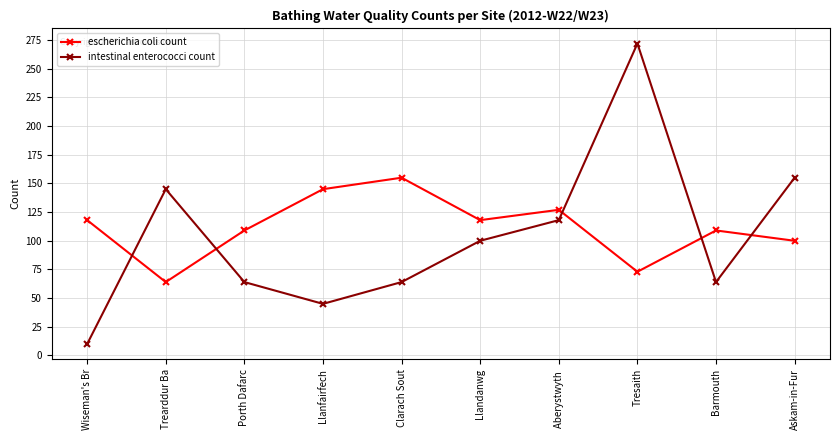

What is the label of the 5th point from the right?

Llandanwg